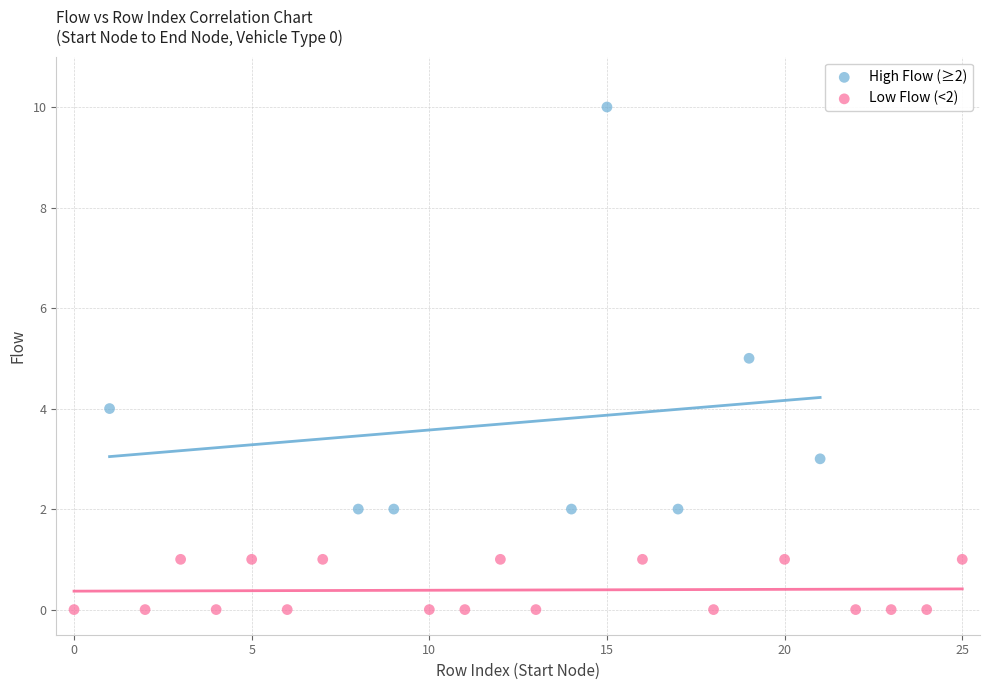

Which series contains the lowest Y value?

Low Flow (<2)